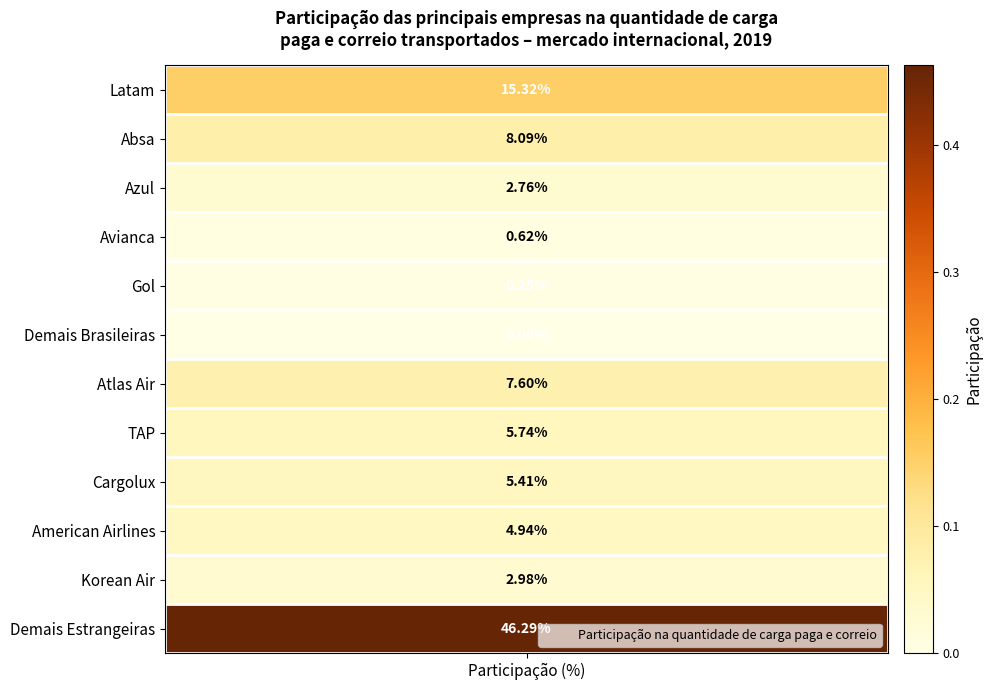

Reading left to right, list all the values displayed in this chart.

values=0.2	1=0.1	2=0.0	3=0.0	4=0.0	5=0.0	6=0.1	7=0.1	8=0.1	9=0.0	10=0.0	11=0.5